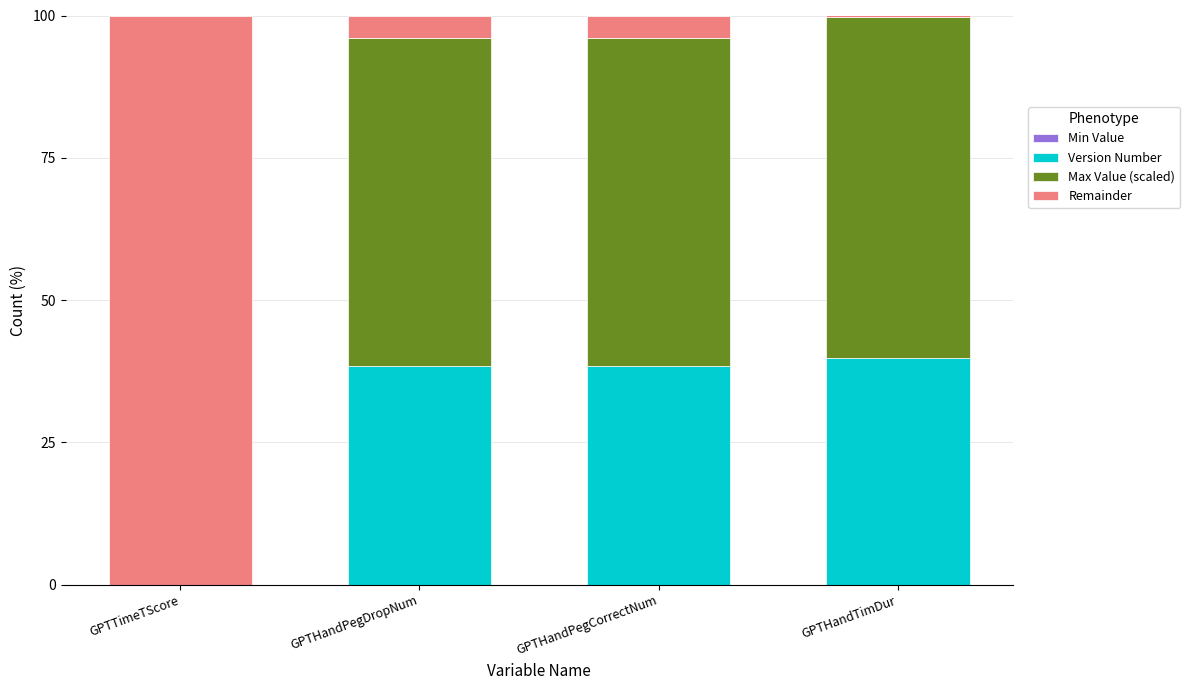

What is the maximum value for Version Number?

39.9